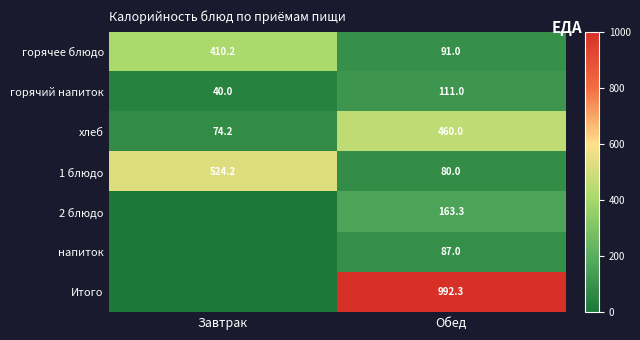

Rank the categories by горячее блюдо value from highest to lowest.

Завтрак, Обед